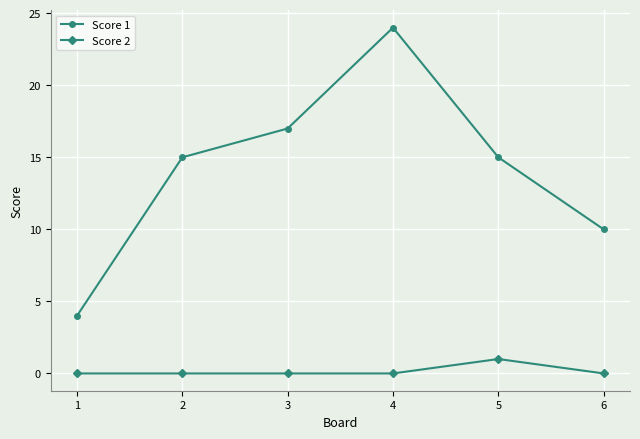

True or false: Score 1 and Score 2 intersect in this chart.

False